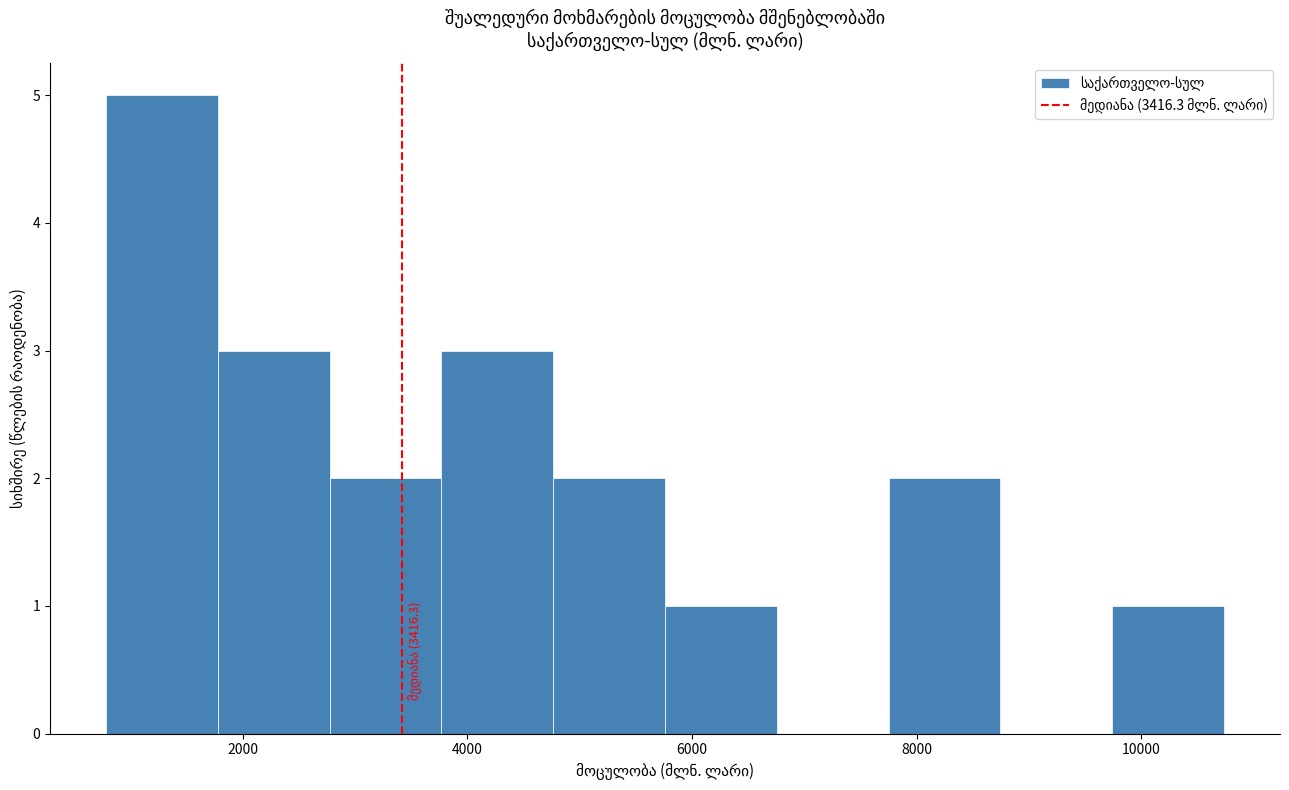

Over which range of the x-axis is the bar tallest?

800 to 1800